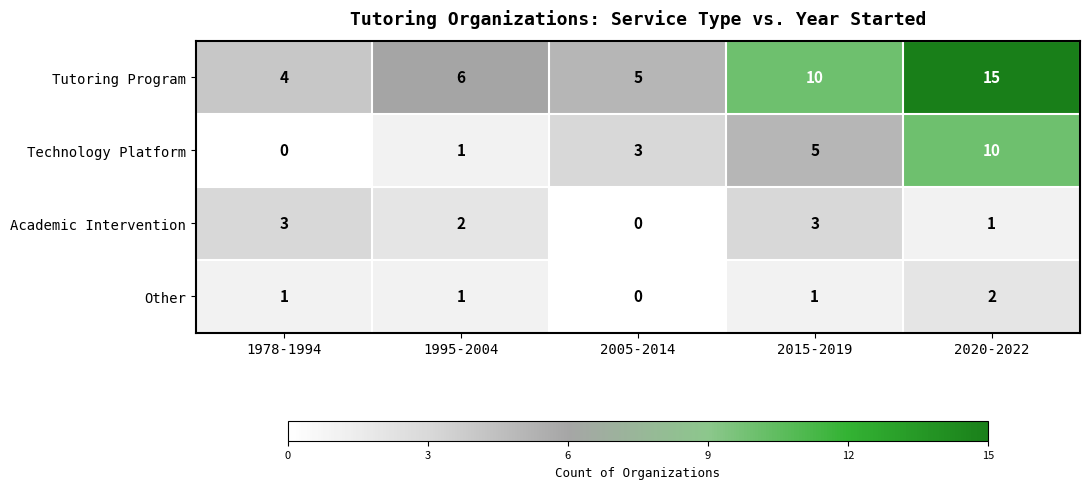

Which series has the largest range (max minus min)?

Tutoring Program